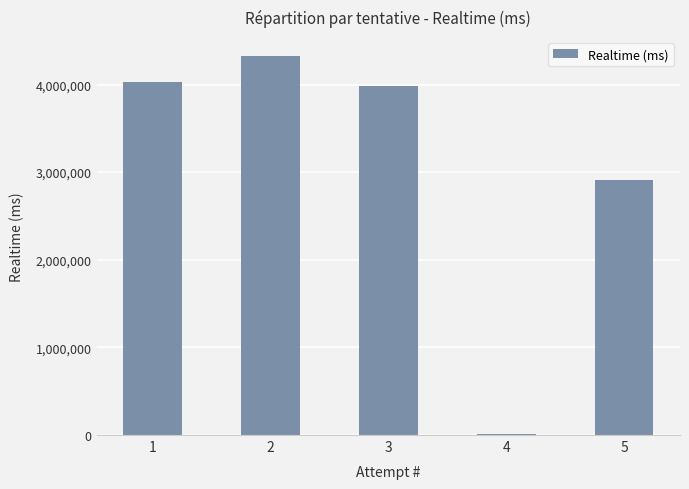

The chart shows a value of 3985339 at 3. True or false?

True